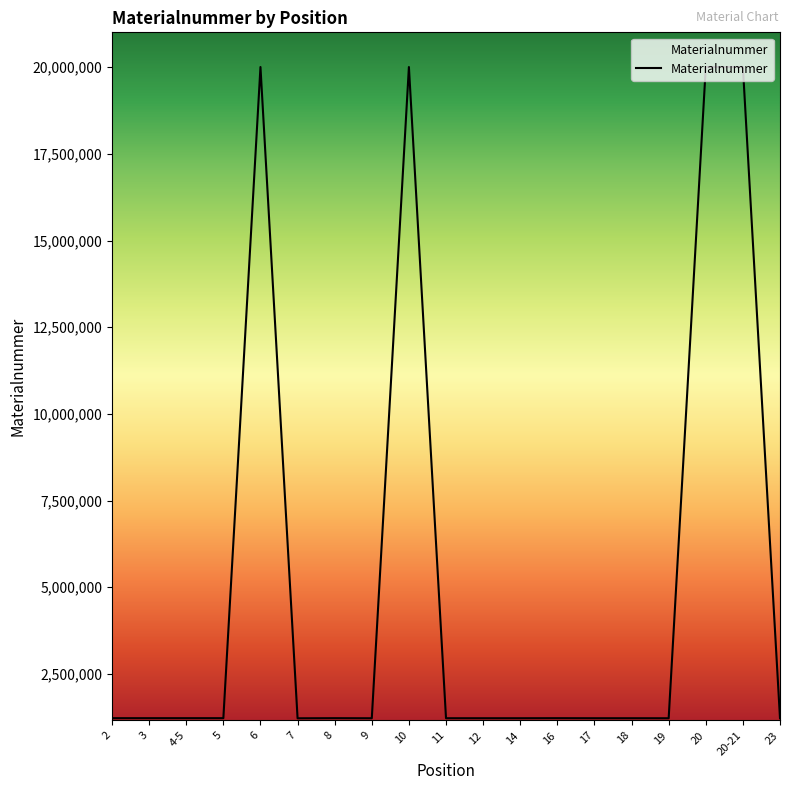

What is the minimum value shown in the chart?

1221624